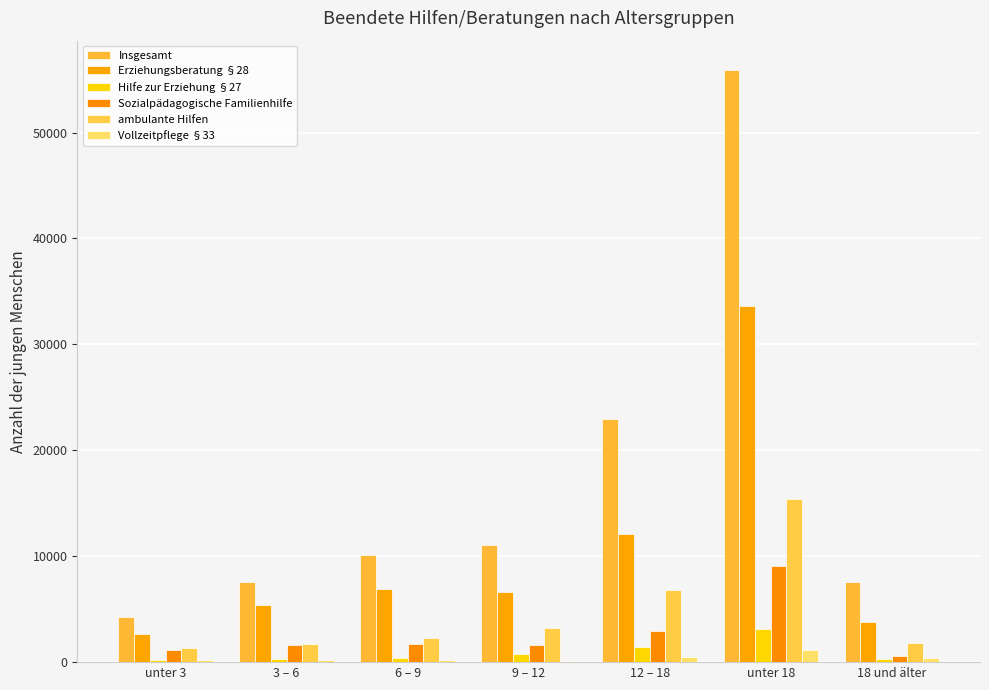

Are the bars horizontal?

No